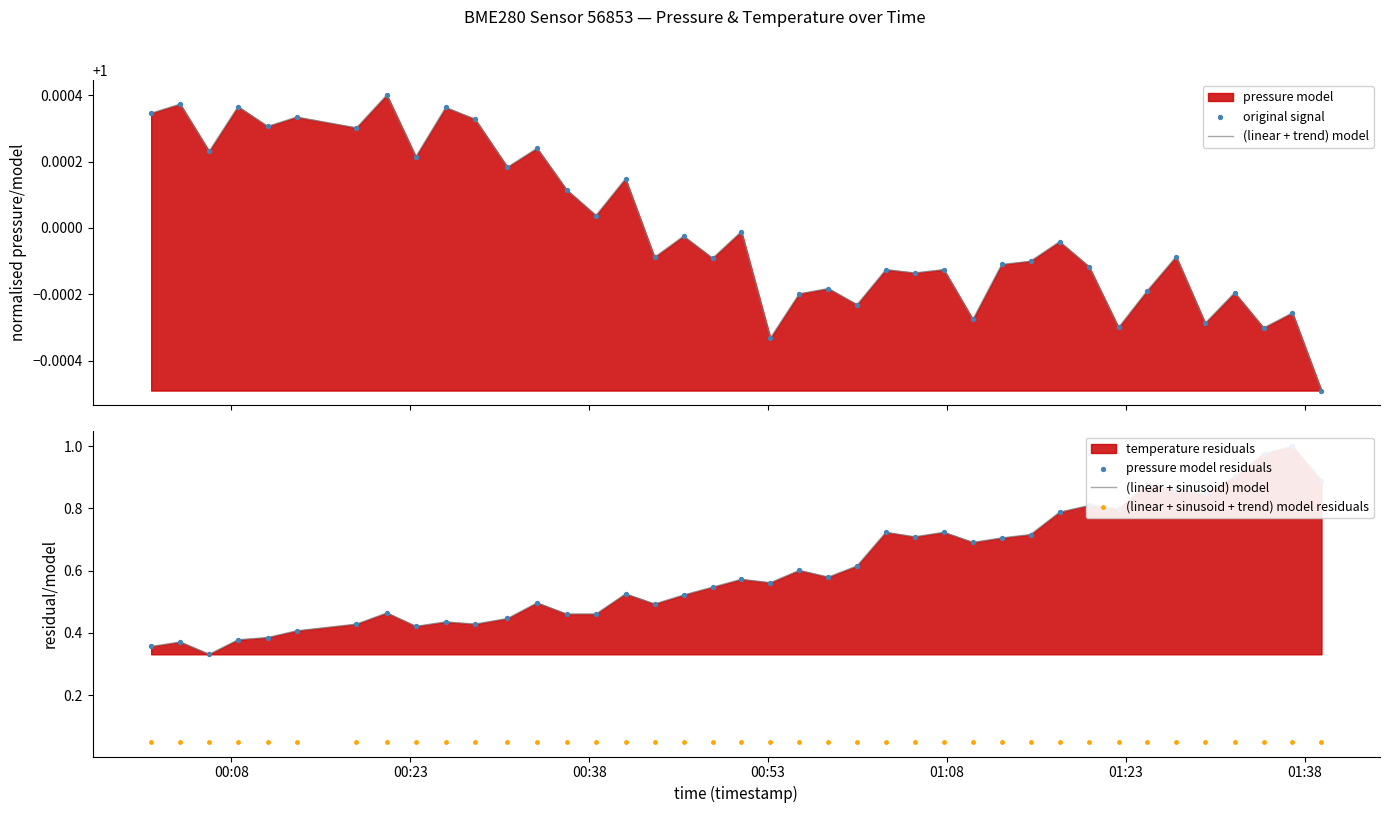

Which series has the largest total across all categories?

(linear + trend) model